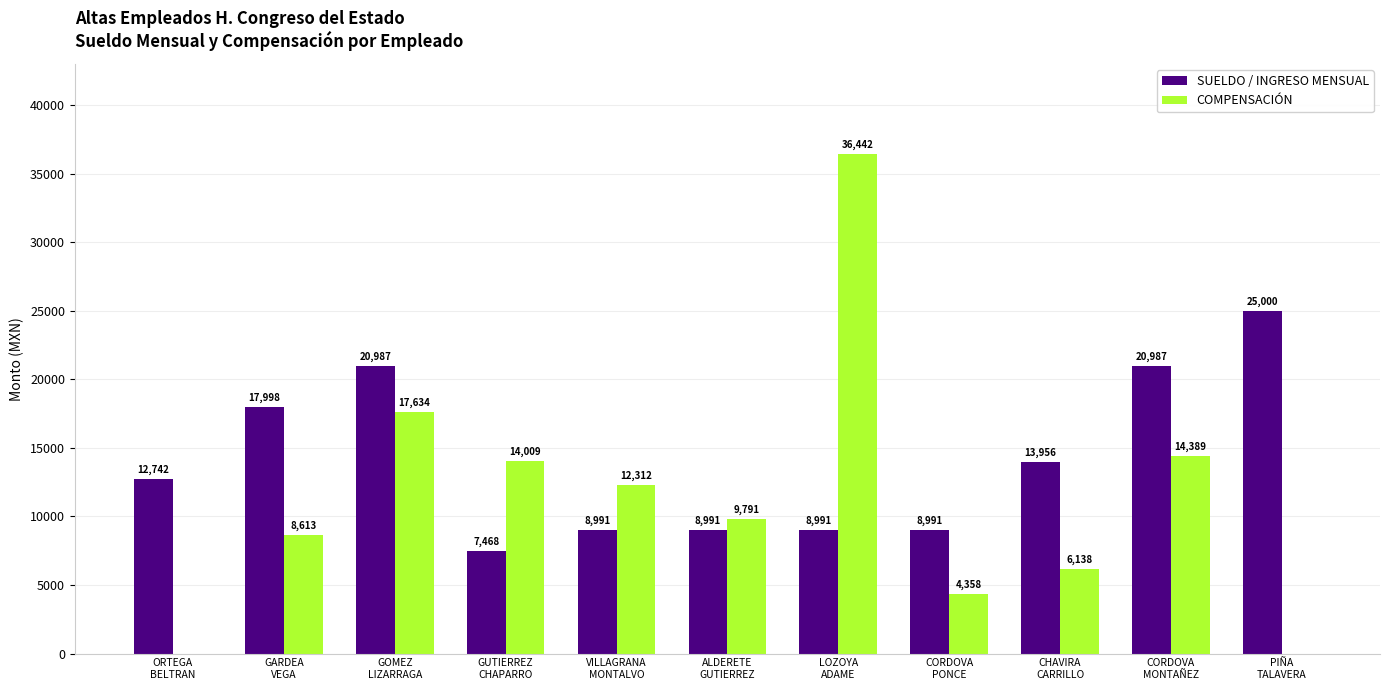

Is it true that COMPENSACIÓN equals 26374 at GOMEZ
LIZARRAGA?

False